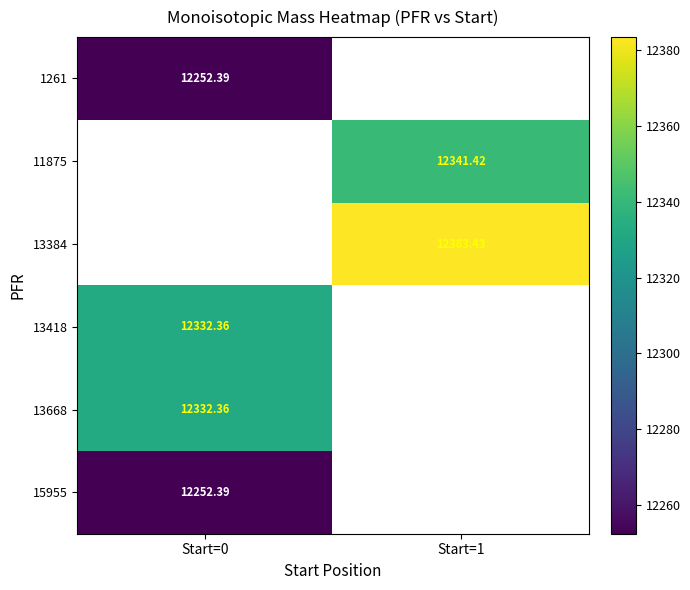

Is the value of 11875 at Start=1 greater than the value of 1261 at Start=0?

Yes